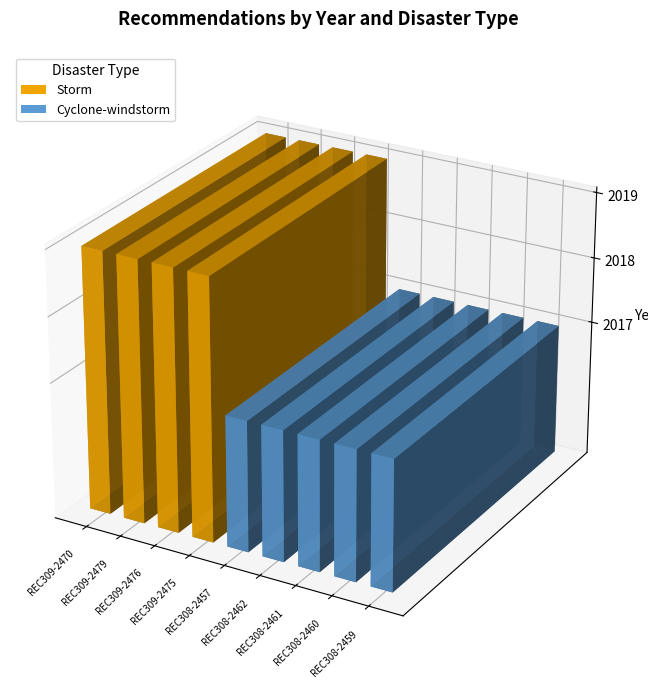

What is the change in value from REC309-2475 to REC308-2459?

-2